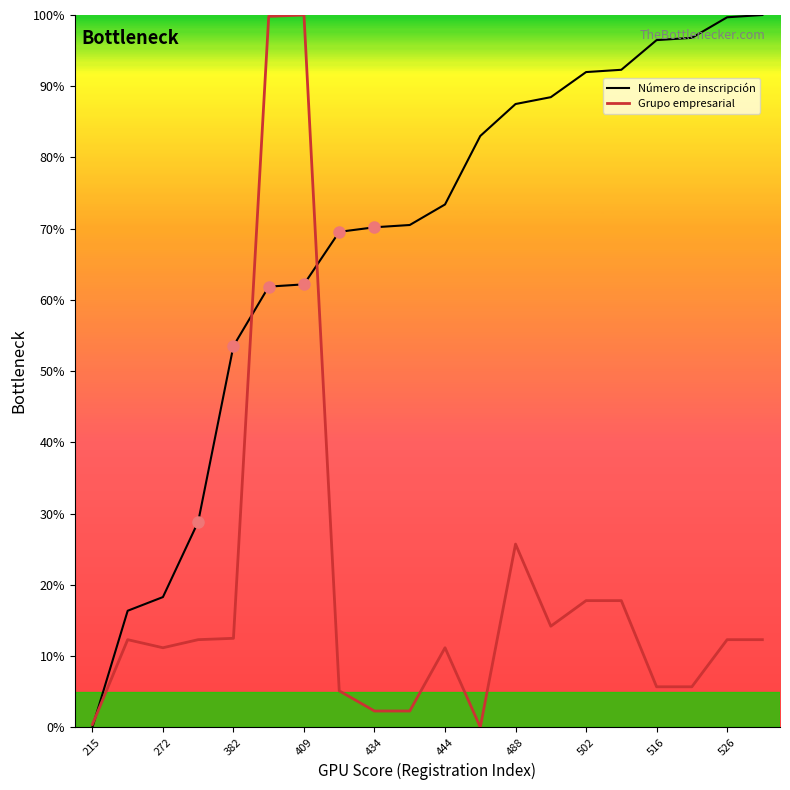

Rank the series by their maximum value, from lowest to highest.

Número de inscripción, Grupo empresarial